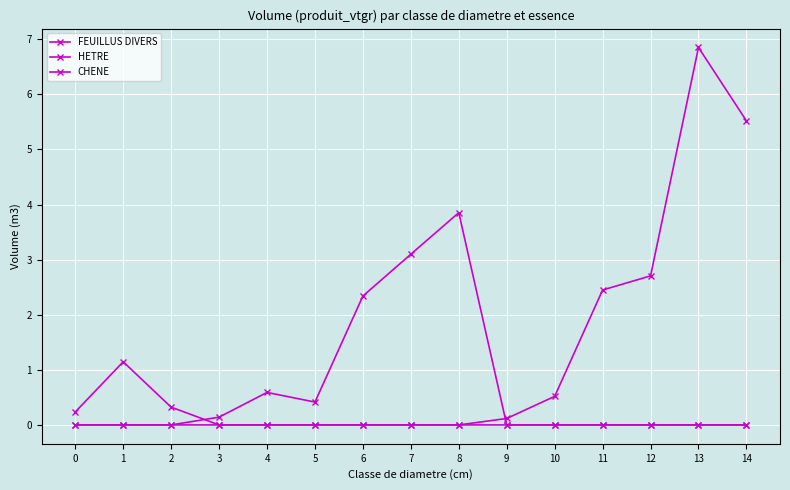

Which label corresponds to the smallest value in the chart?

3